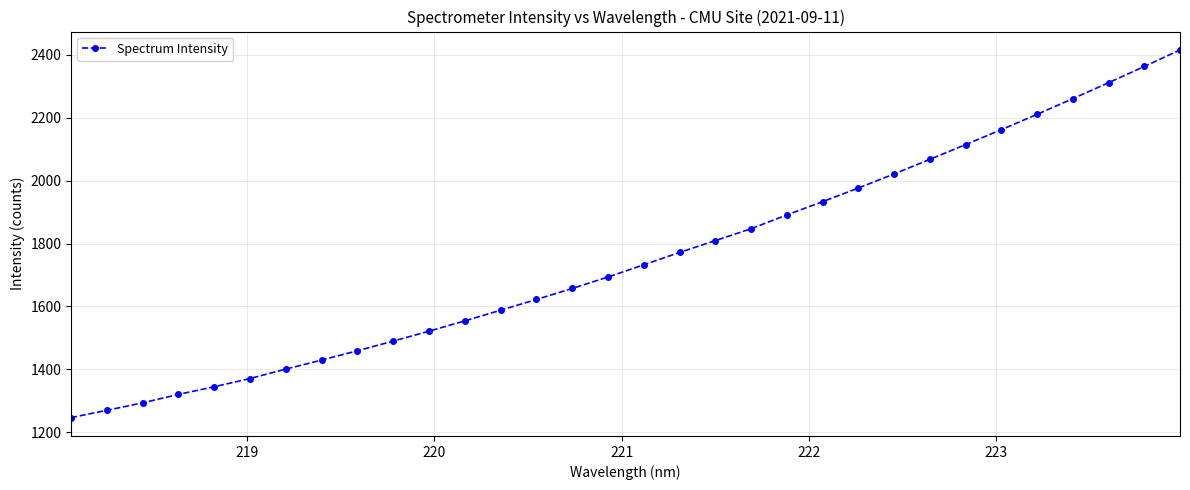

What is the value of the 13th point from the left?

1588.1